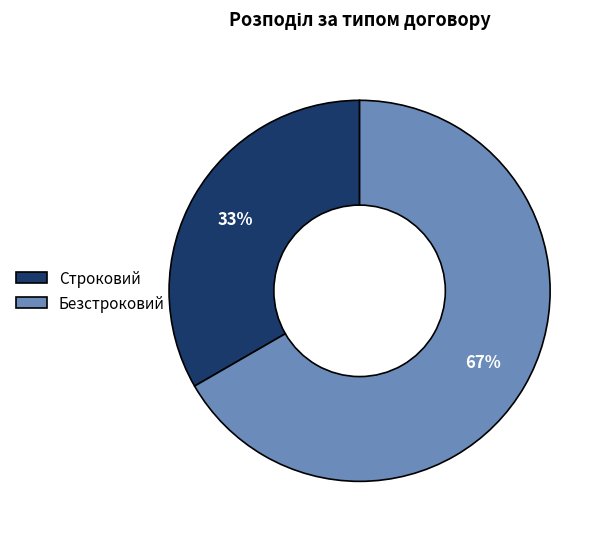

Count the number of slices in the pie.

2